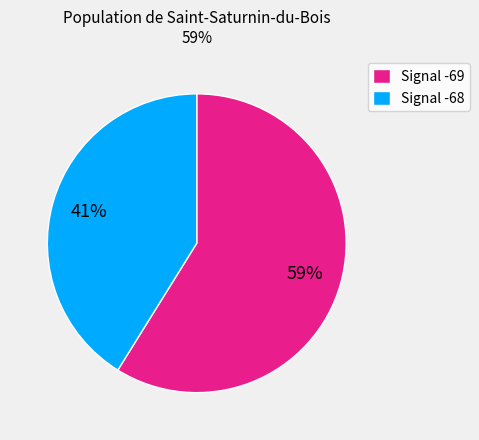

What is the smallest slice in the pie chart?

Signal -68